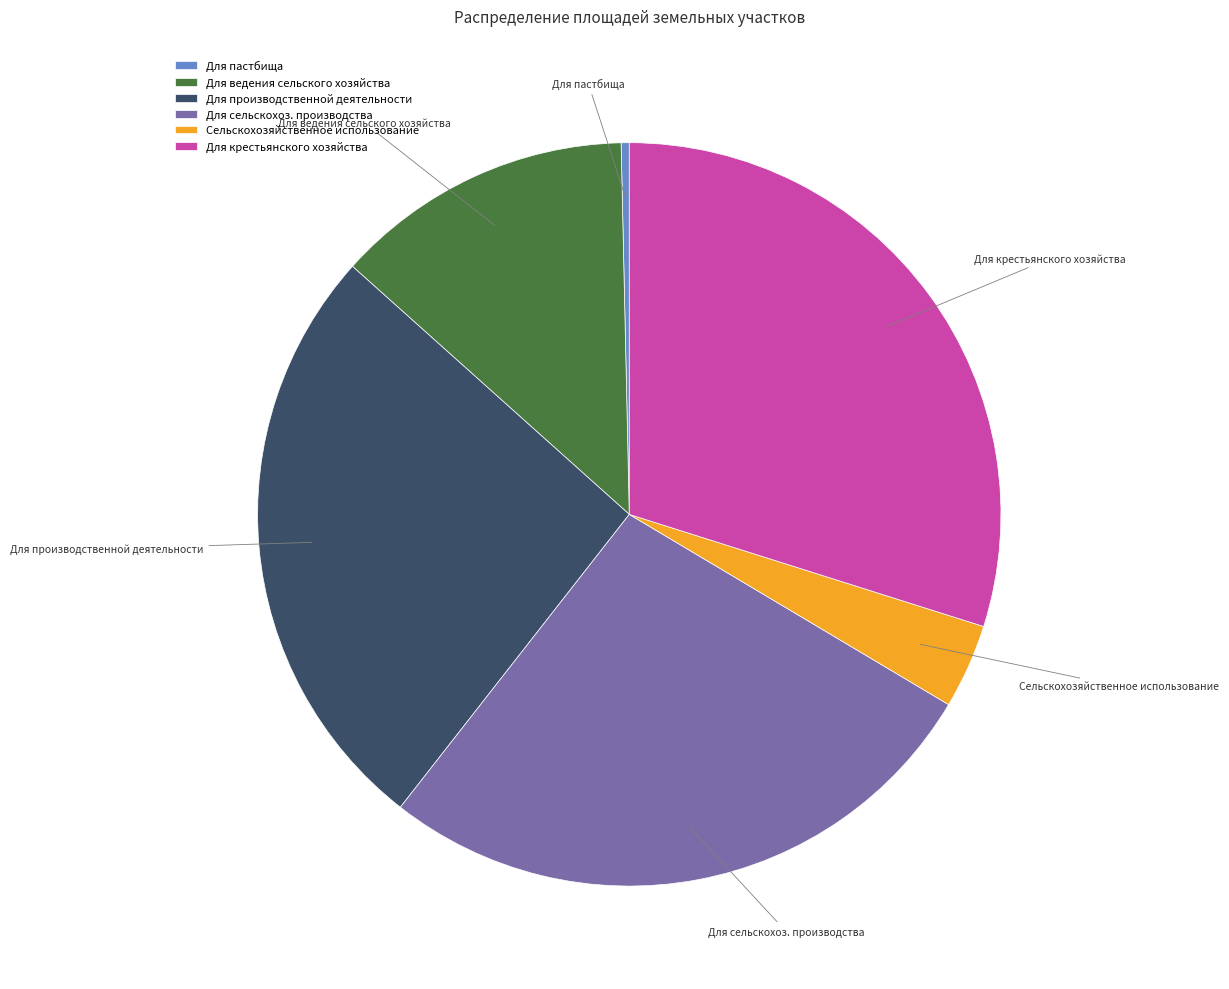

Approximately how many times larger is the value at Для ведения сельского хозяйства compared to Для сельскохоз. производства?

0.5